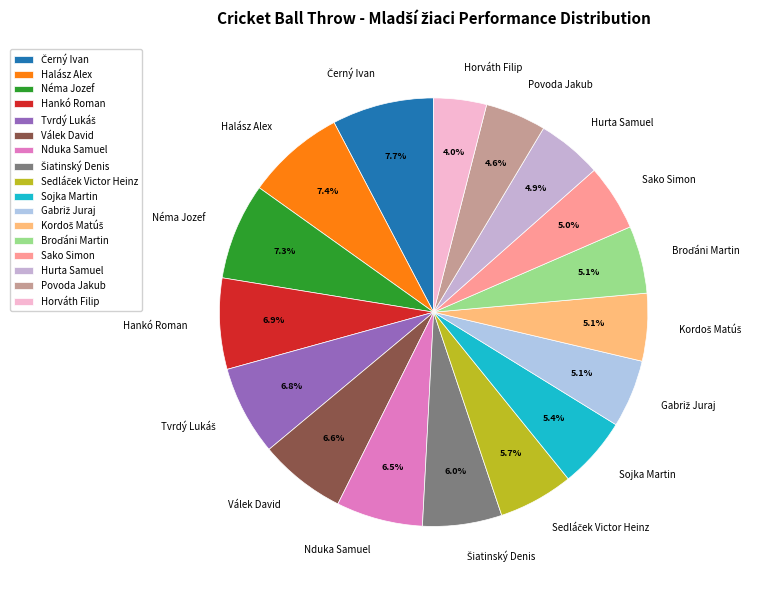

How many slices are in this pie chart?

17